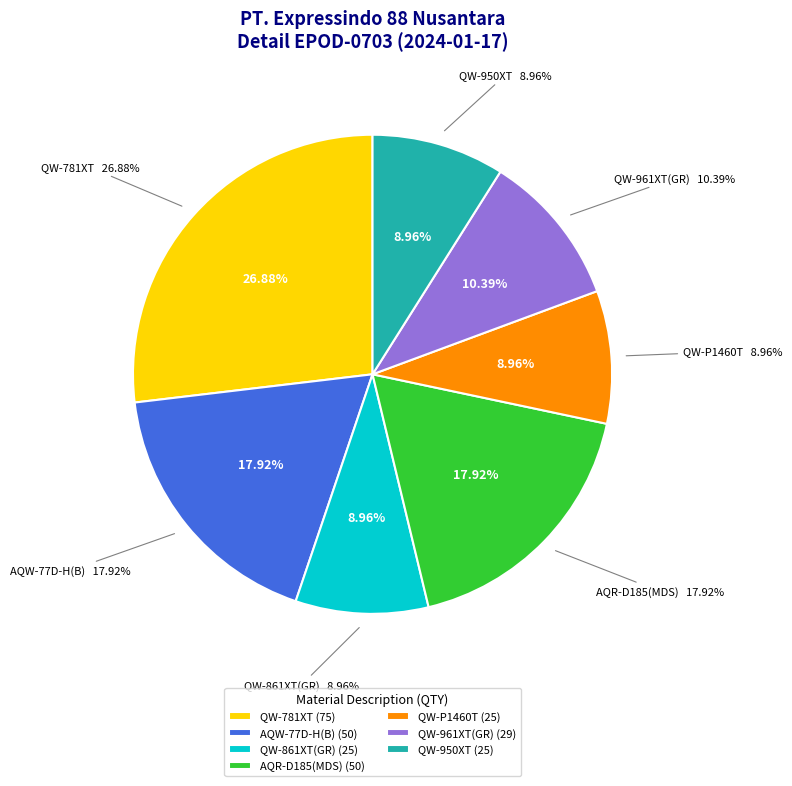

What is the smallest slice in the pie chart?

QW-861XT(GR)